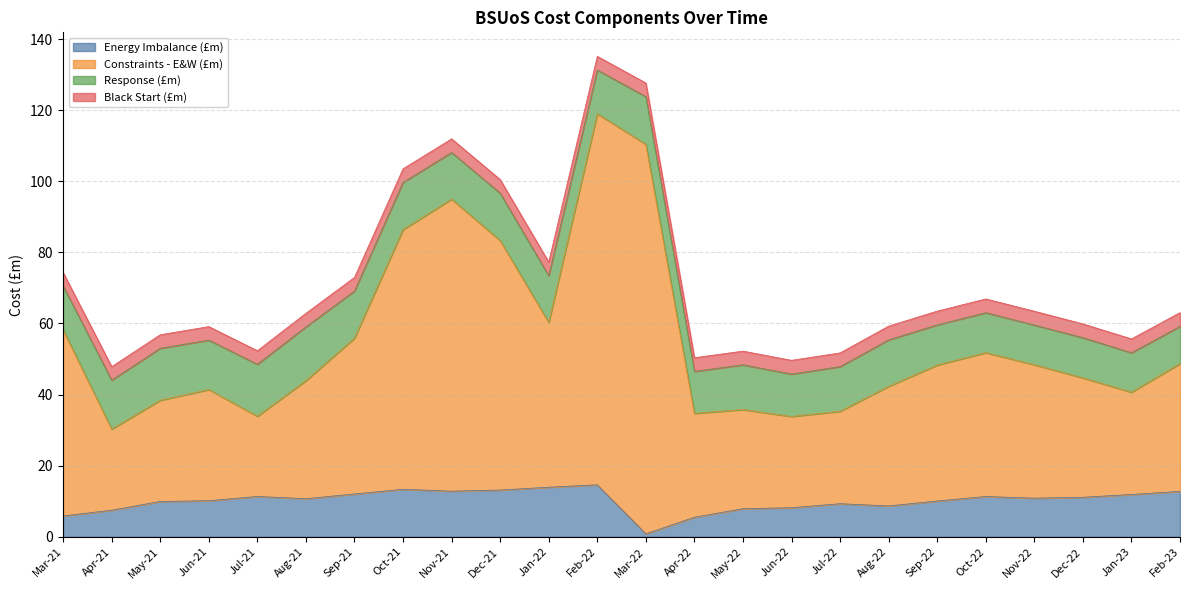

True or false: Constraints - E&W (£m) and Energy Imbalance (£m) cross at least once.

False